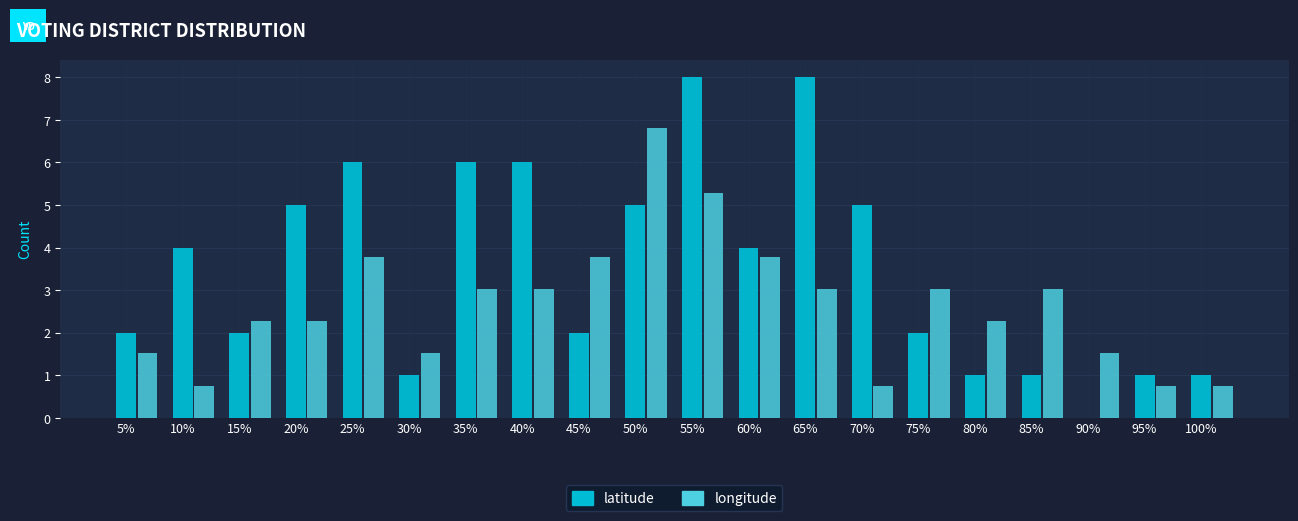

True or false: latitude has a value of 5.0 at 20%.

True